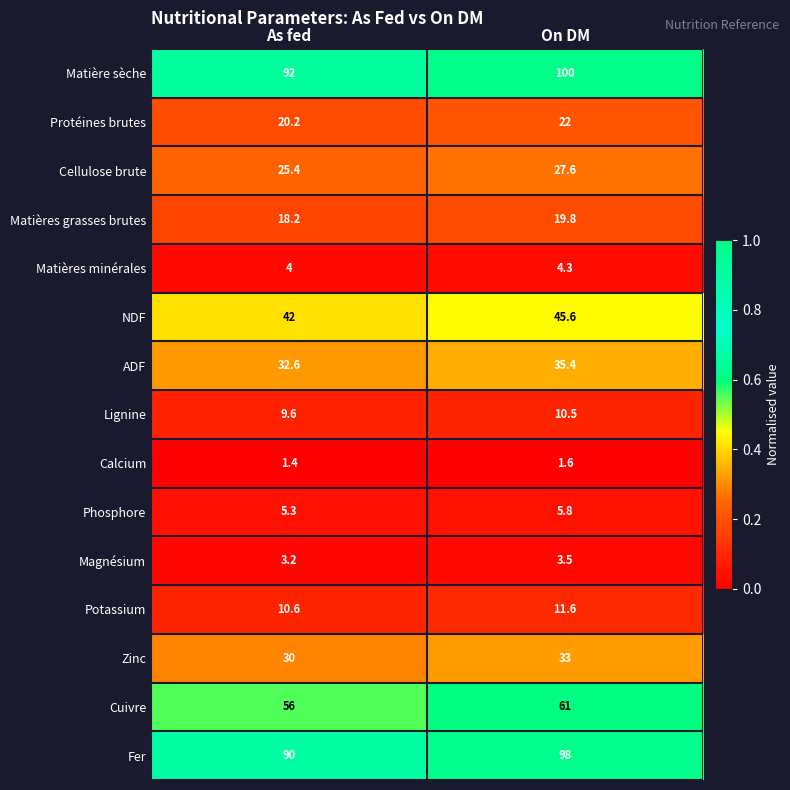

What is the difference between the Cellulose brute values at On DM and As fed?

2.2